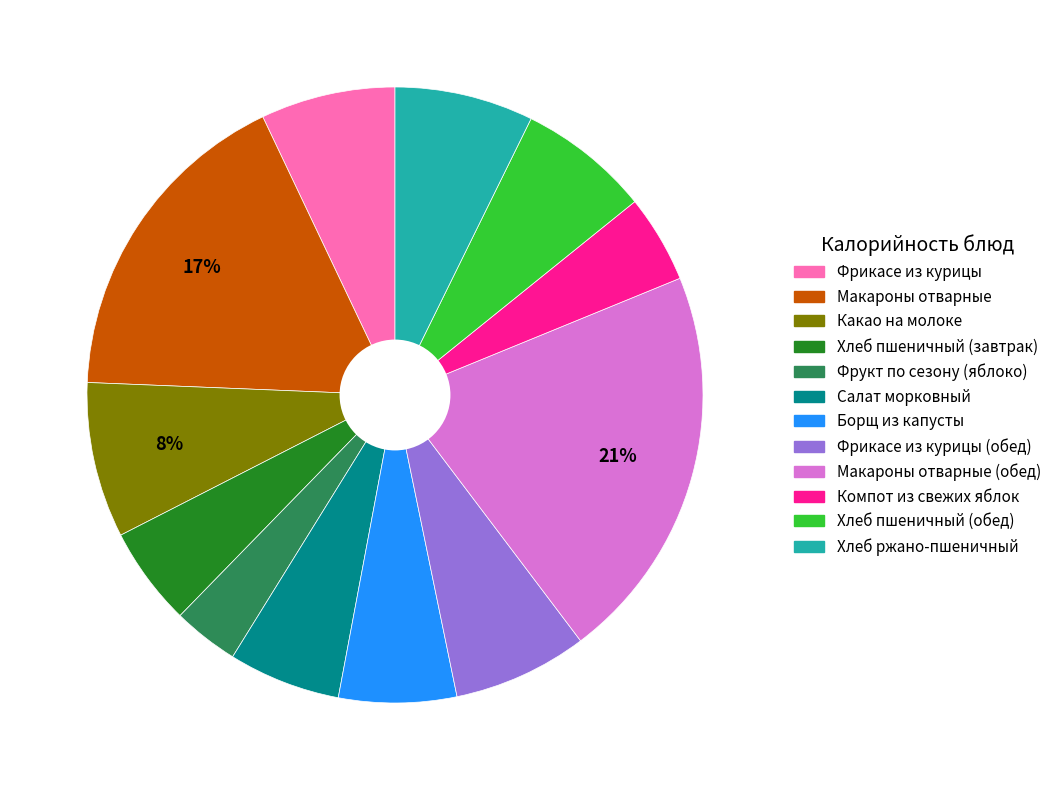

What is the smallest slice in the pie chart?

Фрукт по сезону (яблоко)